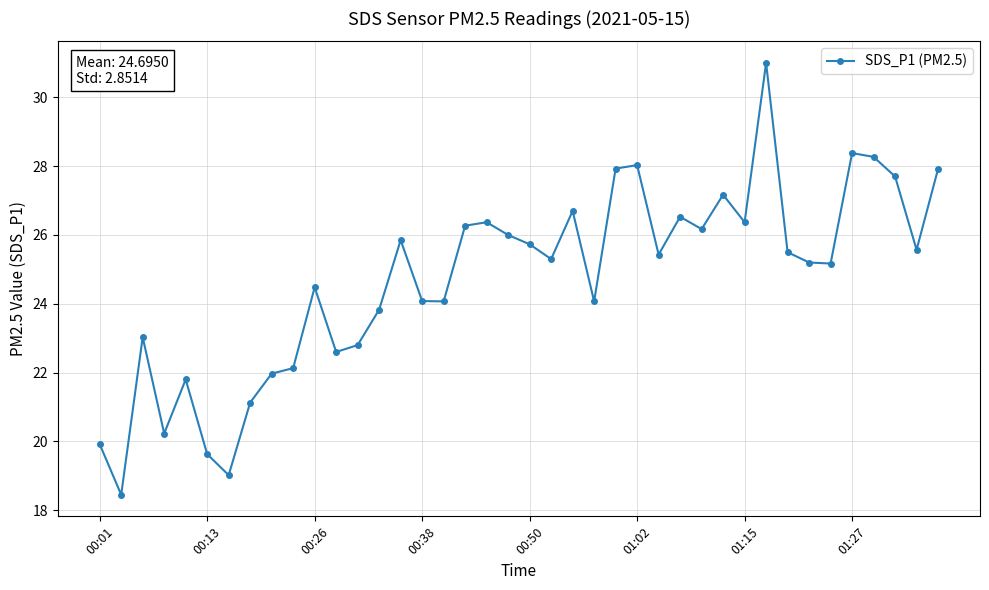

True or false: there are more than 2 points higher than both neighbors.

True